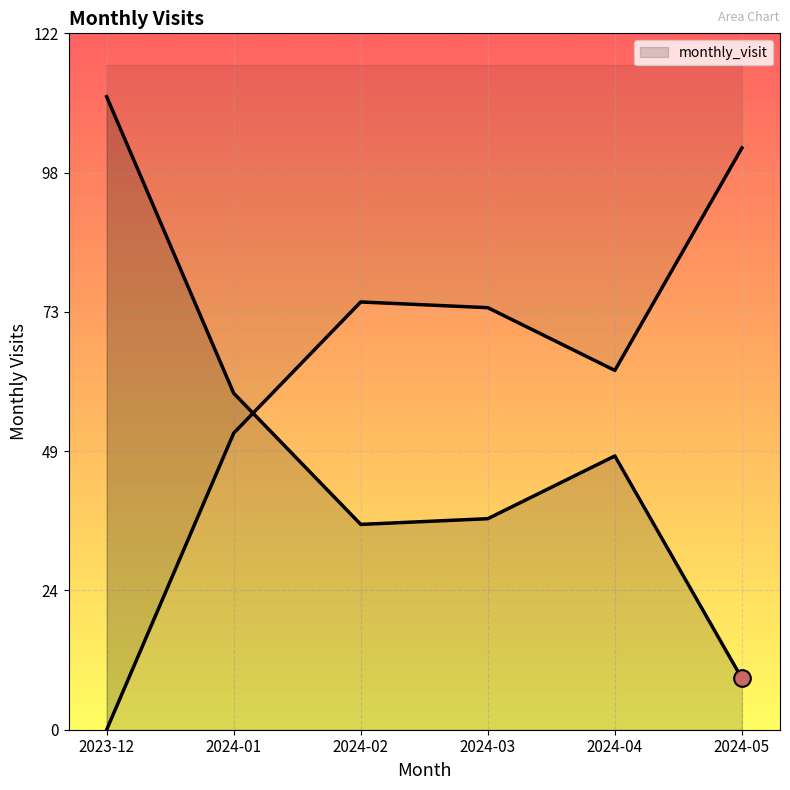

At which category does the data reach its first local peak?

2024-04